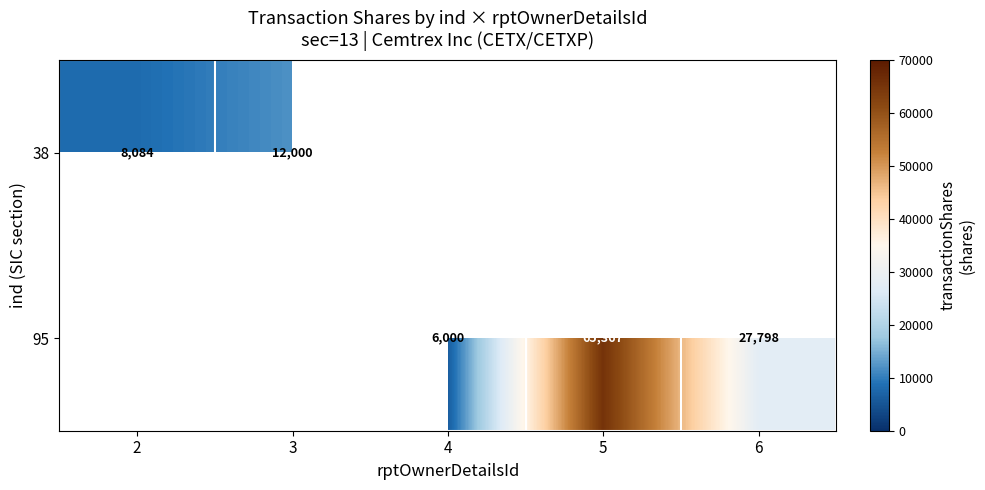

The 95 series shows 41451 at 6. True or false?

False